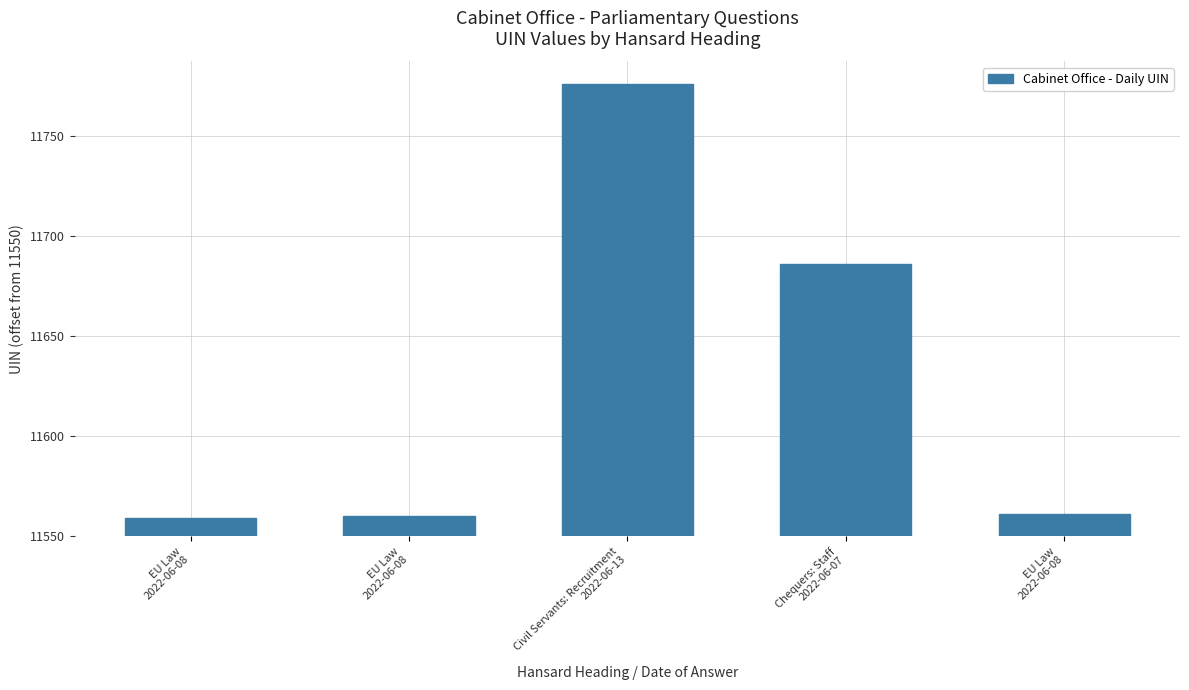

What is the sum of the values at Chequers: Staff
2022-06-07 and EU Law
2022-06-08?

147